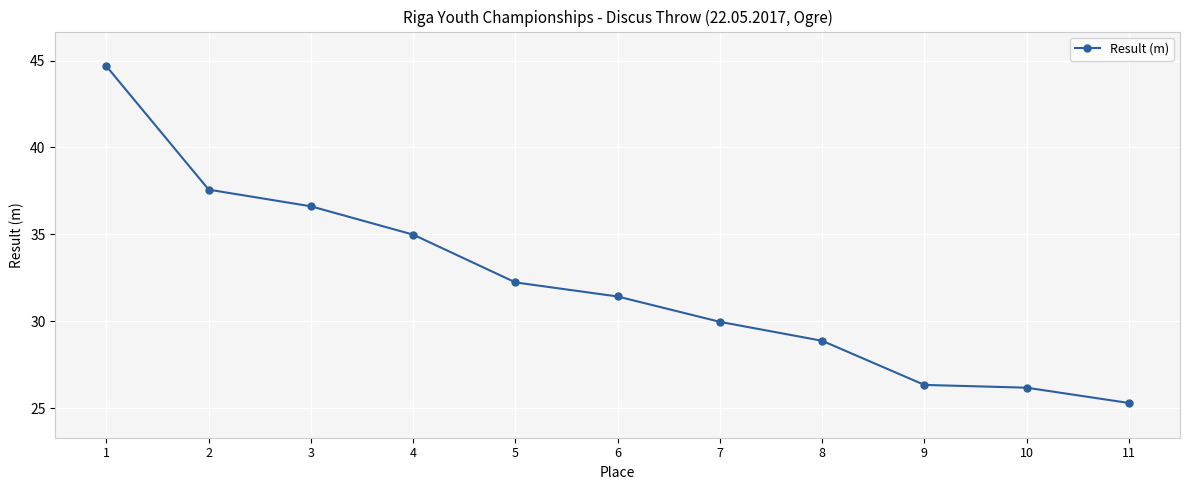

What is the value of the 1st point from the left?

44.7